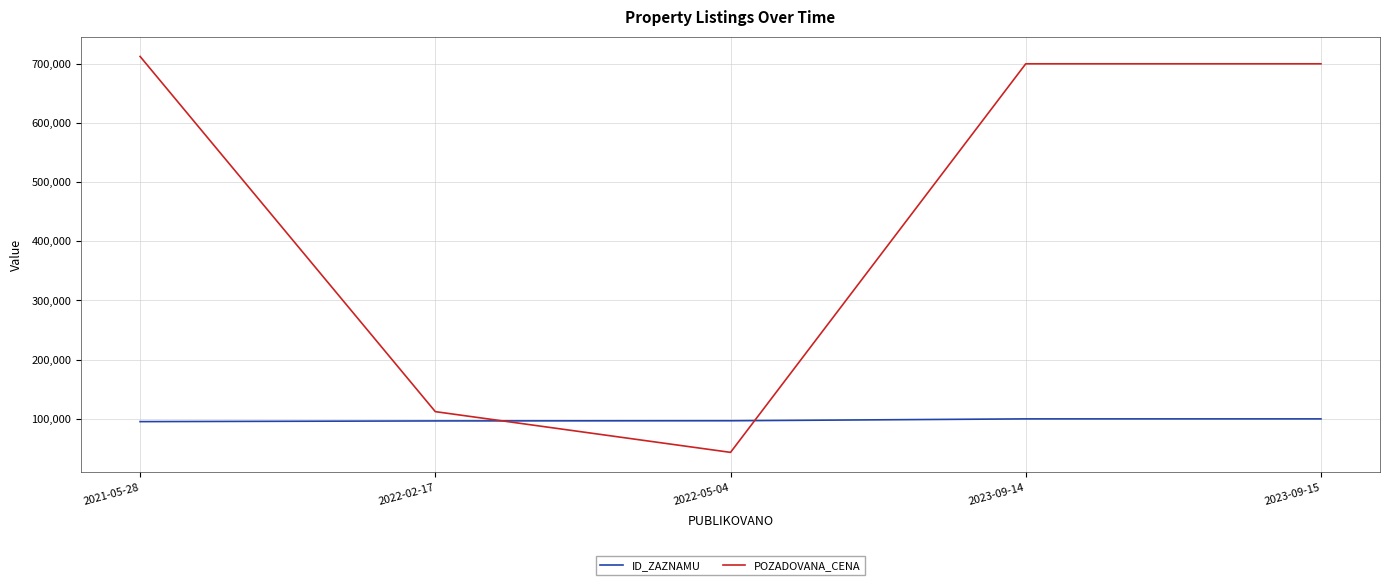

What position from the left is 2022-05-04?

3